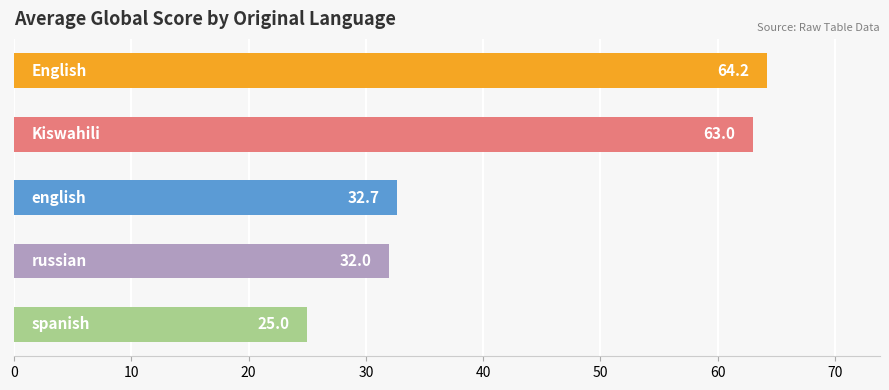

What is the difference between the maximum and minimum values?

39.2